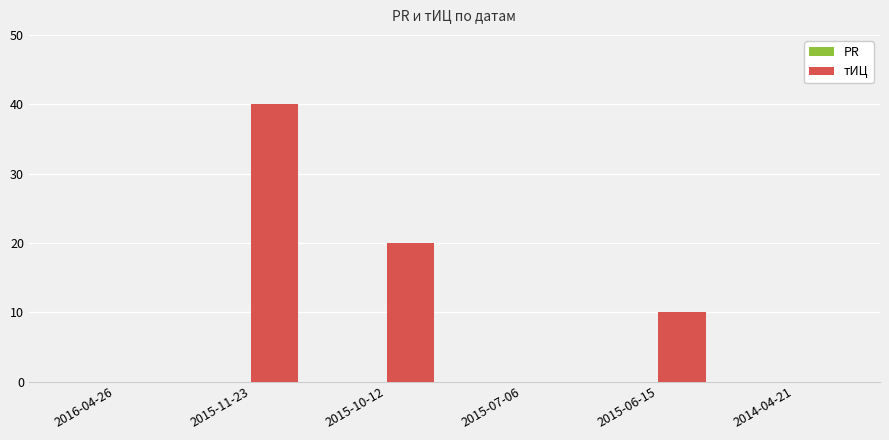

Is it true that the value at 2015-11-23 is 40?

True